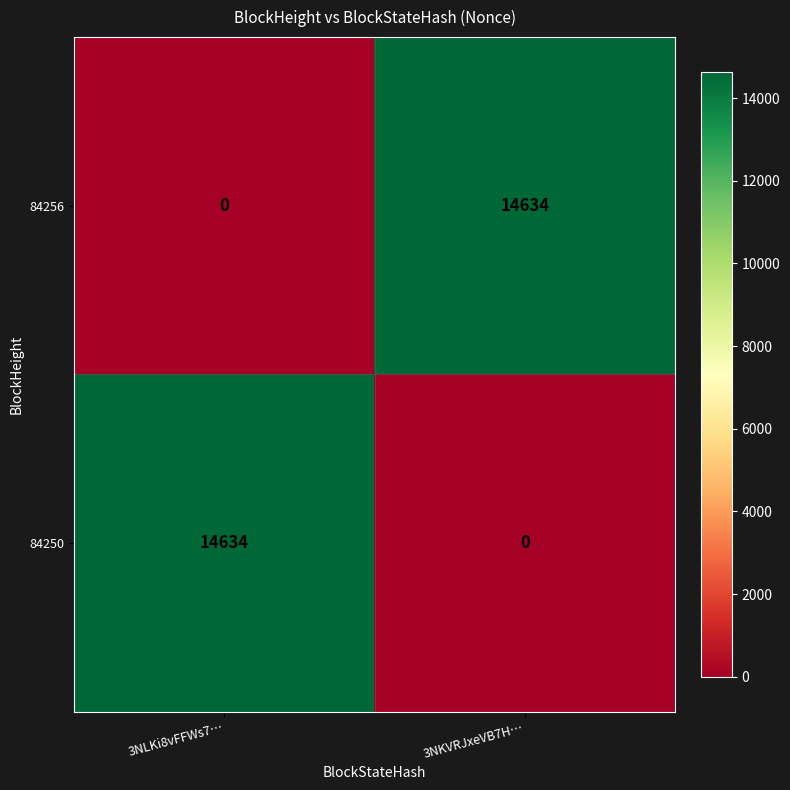

What is the difference between the maximum and minimum values in the 84256 series?

14634